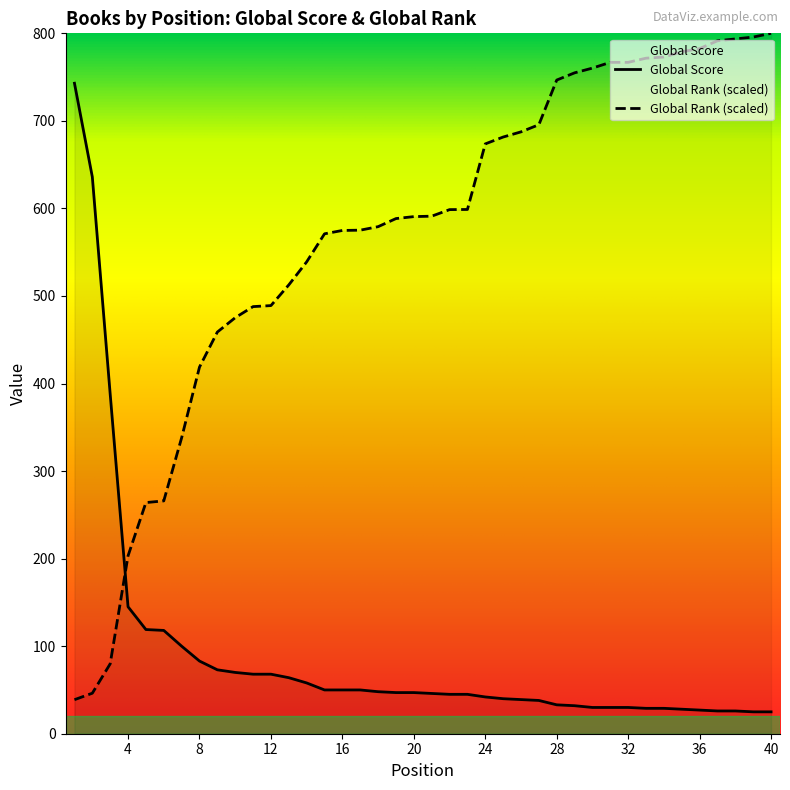

Read the Global Score value at 25.

40.0